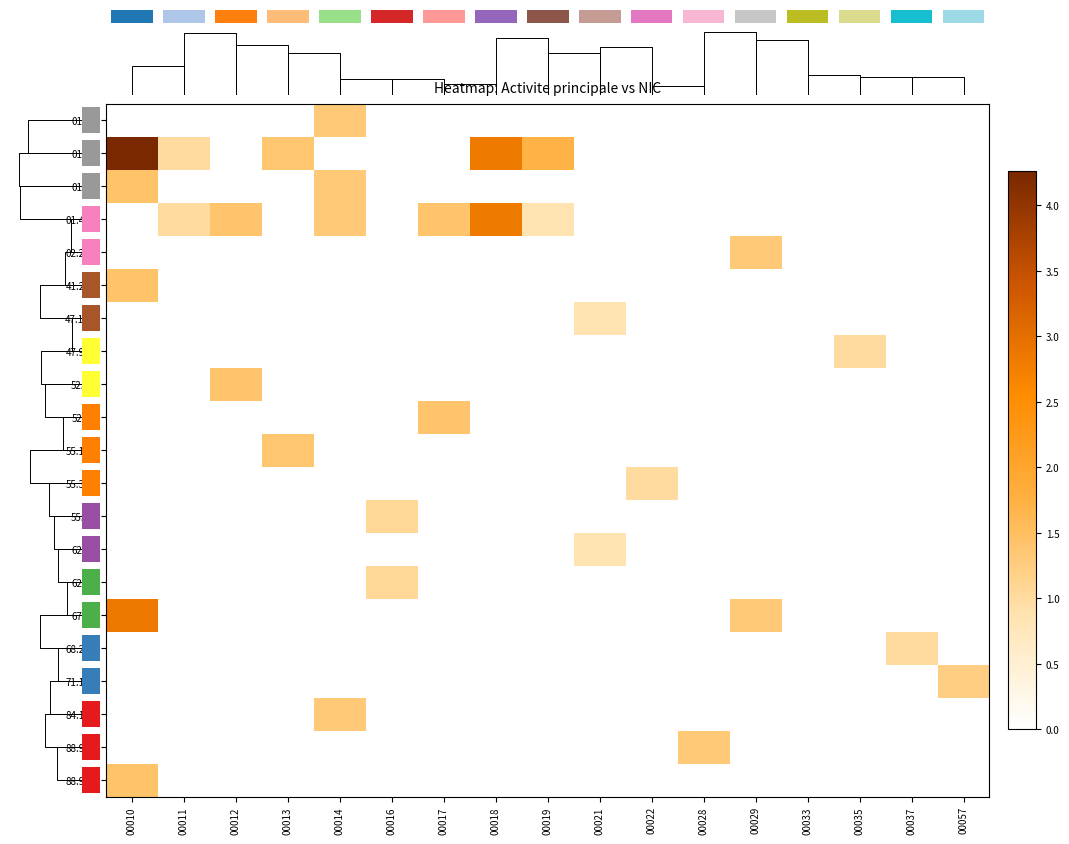

What is the sum of all 41.20A values?

1.4